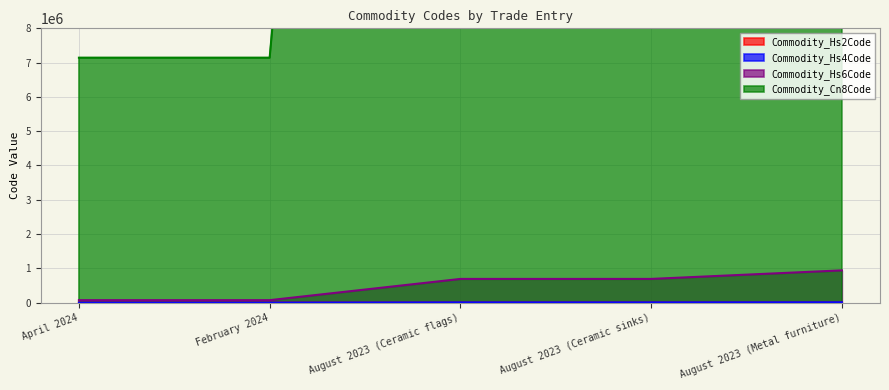

Between April 2024 and August 2023 (Ceramic flags), which series saw the biggest shift?

Commodity_Cn8Code